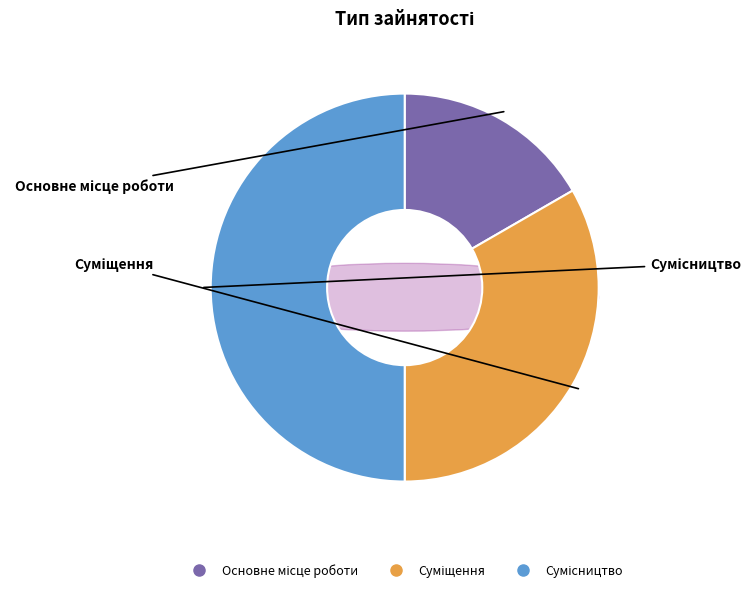

Does any single category account for the majority?

No